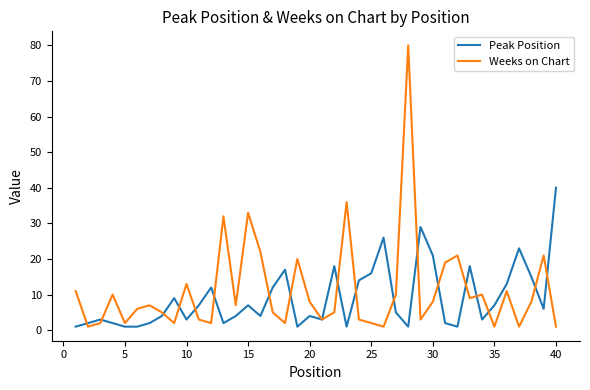

Rank the series by their maximum value, from highest to lowest.

Weeks on Chart, Peak Position